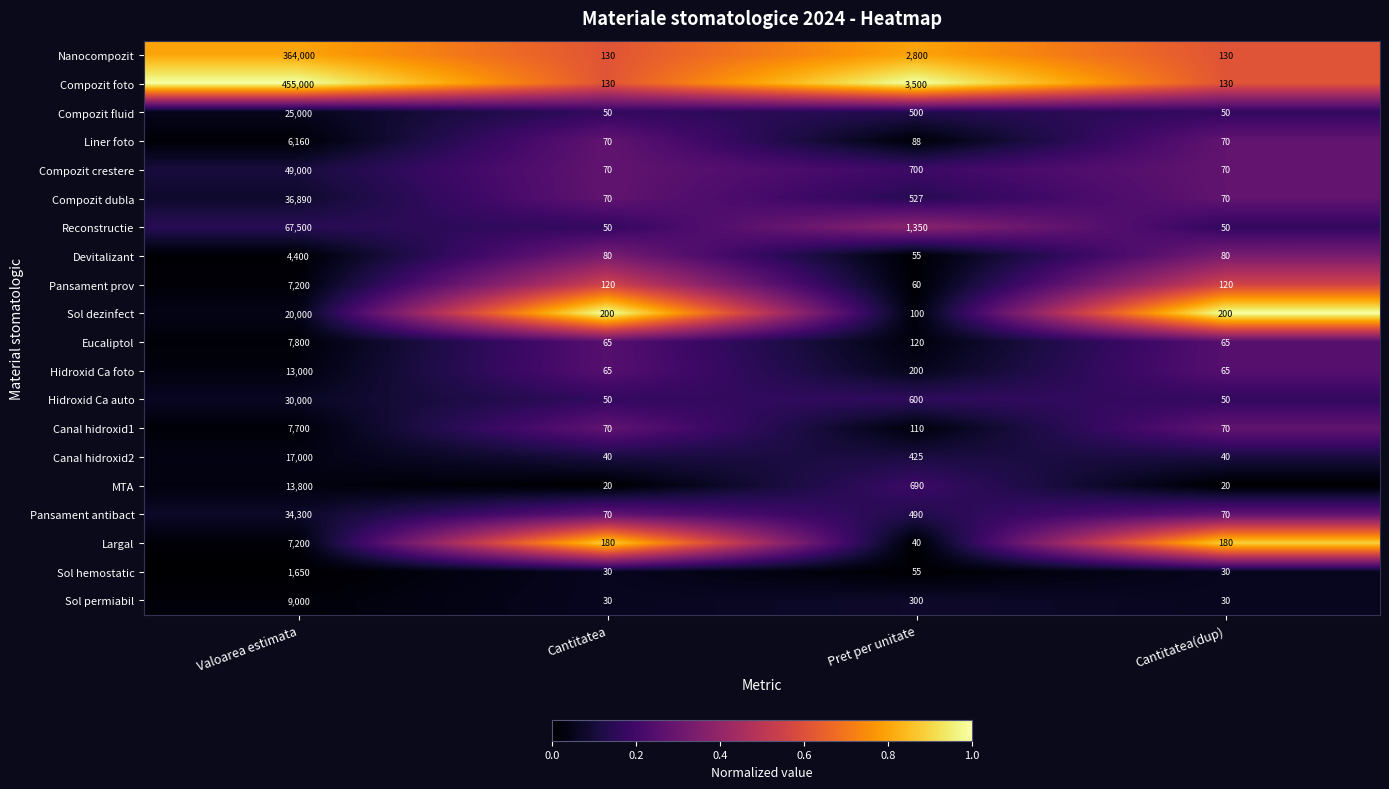

What is the highest value of the Sol dezinfect series?

20000